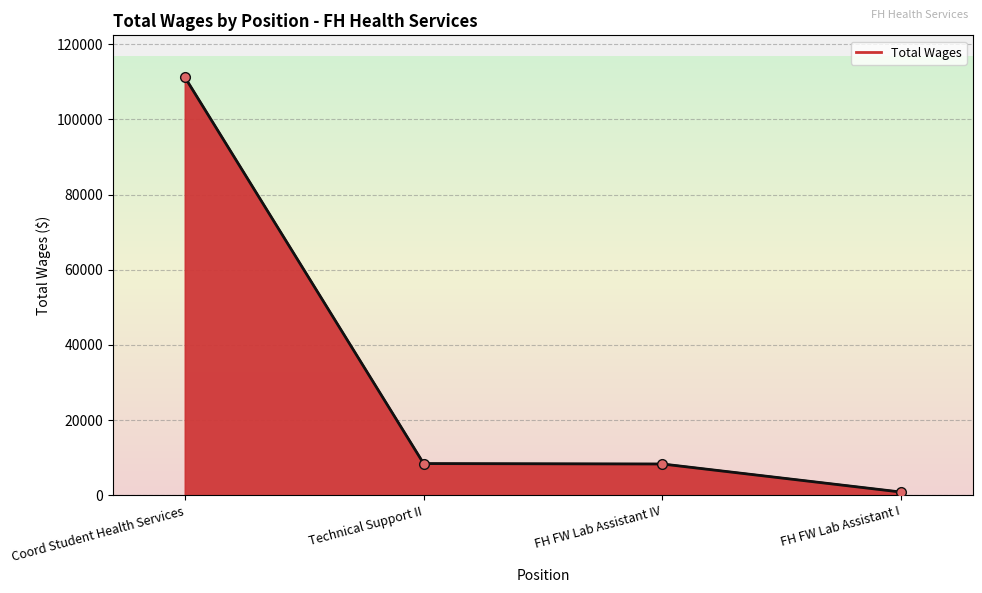

What is the difference between the second highest and second lowest values?

106